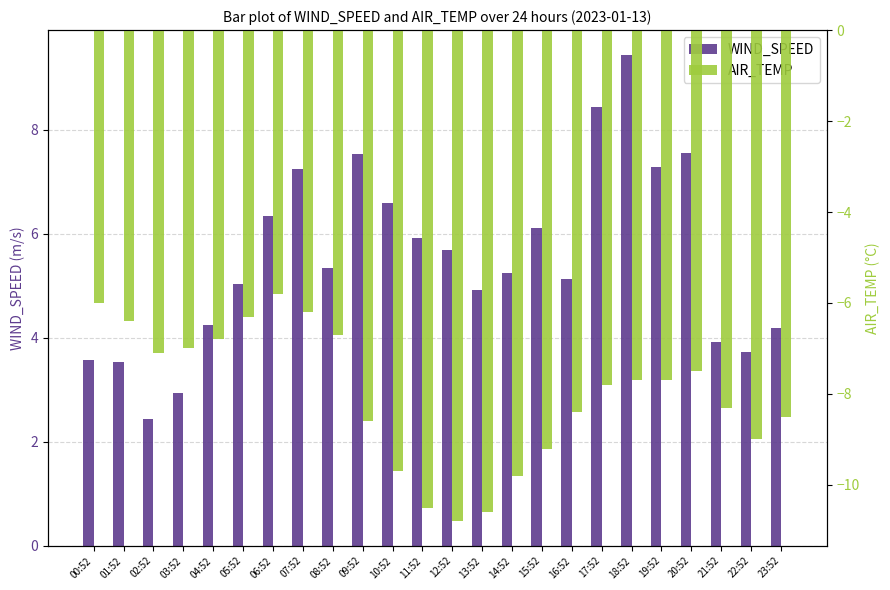

List the series in order of their overall mean, highest first.

WIND_SPEED, AIR_TEMP